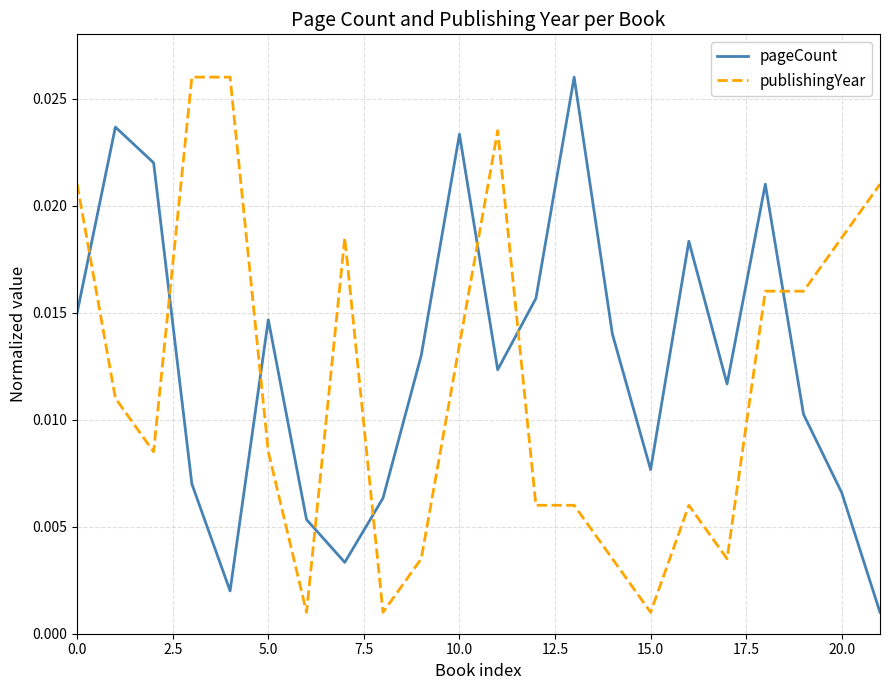

Count the number of data series in this chart.

2